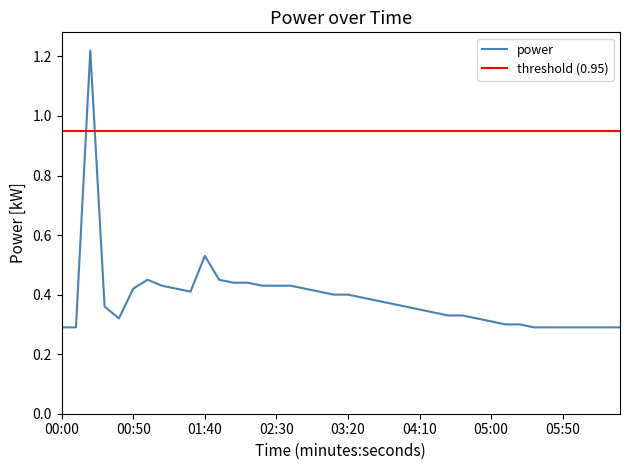

Which has a higher value, 00:20 or 04:50?

00:20